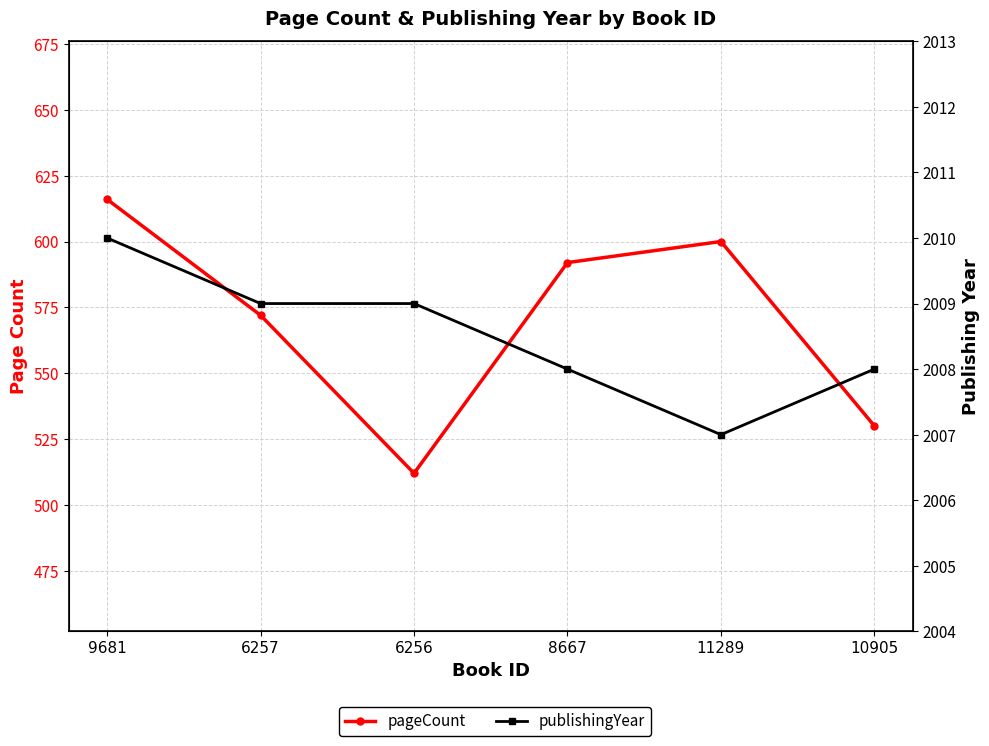

In pageCount, how many points are higher than both neighbors (excluding endpoints)?

1